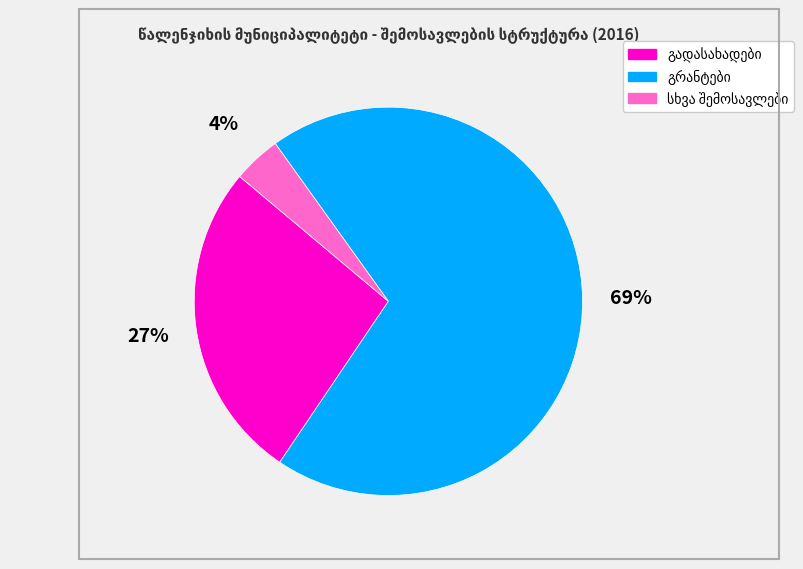

Is there any slice that represents more than half of the pie?

Yes